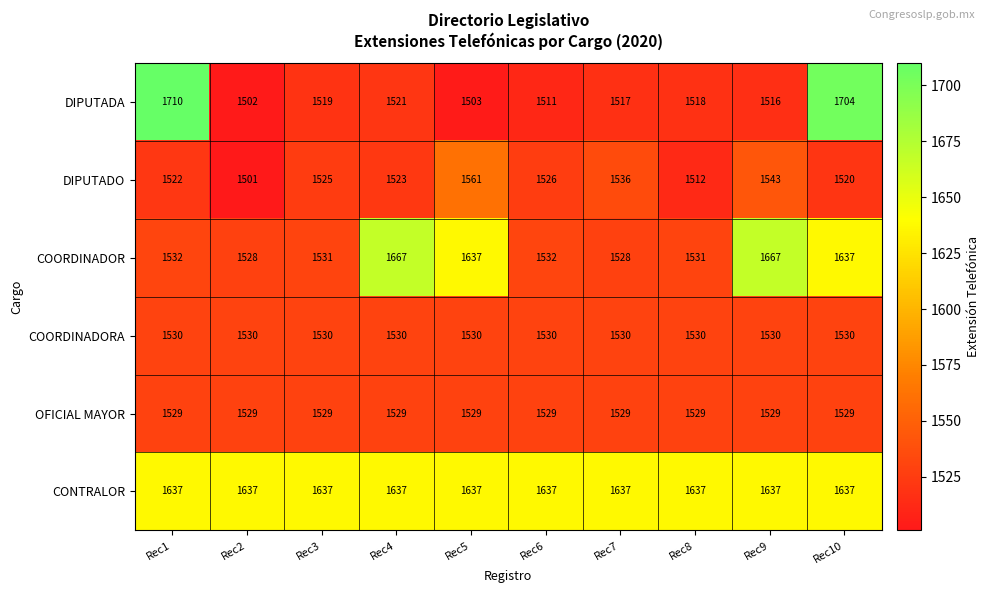

Which series has the largest total across all categories?

CONTRALOR